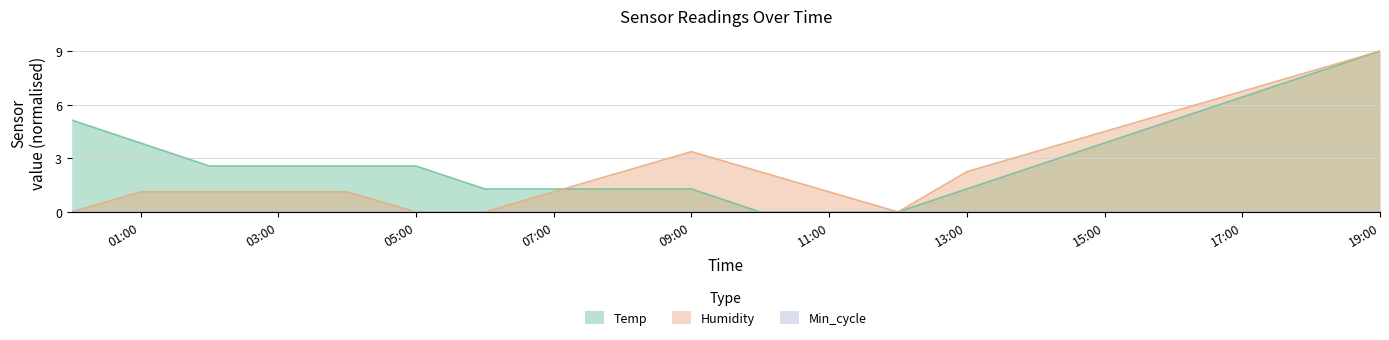

What is the label of the 1st point from the left?

2023/06/18 00:00